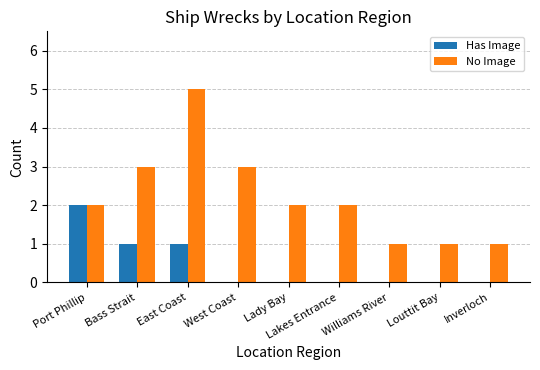

What is the sum of all No Image values?

20